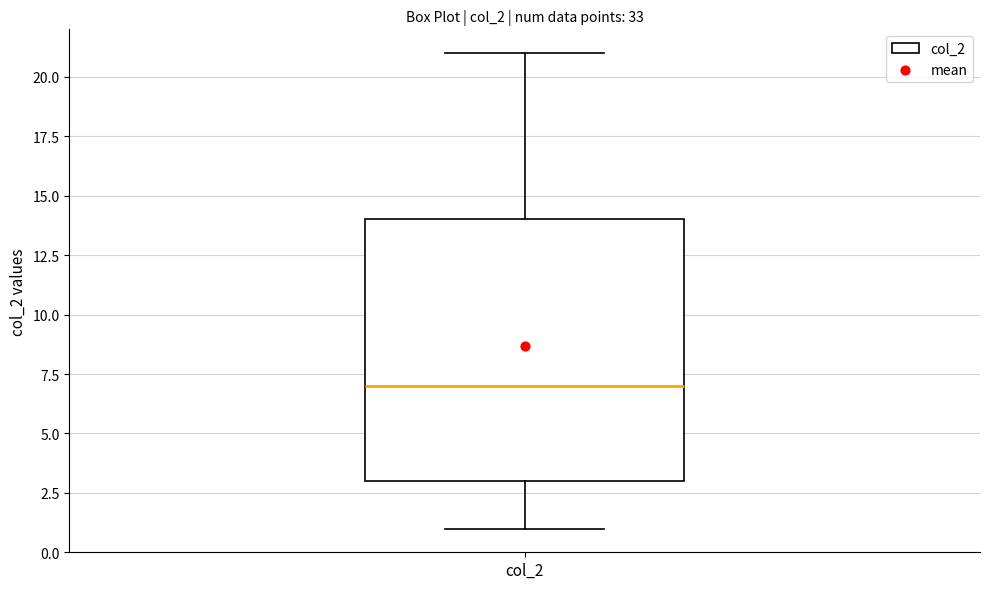

Read this box plot against the y-axis: the position of the median line, the range covered by the box, and the ends of both whiskers. The values are not printed on the chart, so give them approximately, as read against the axis.

median 7, box 3 to 14, whiskers 1 to 21